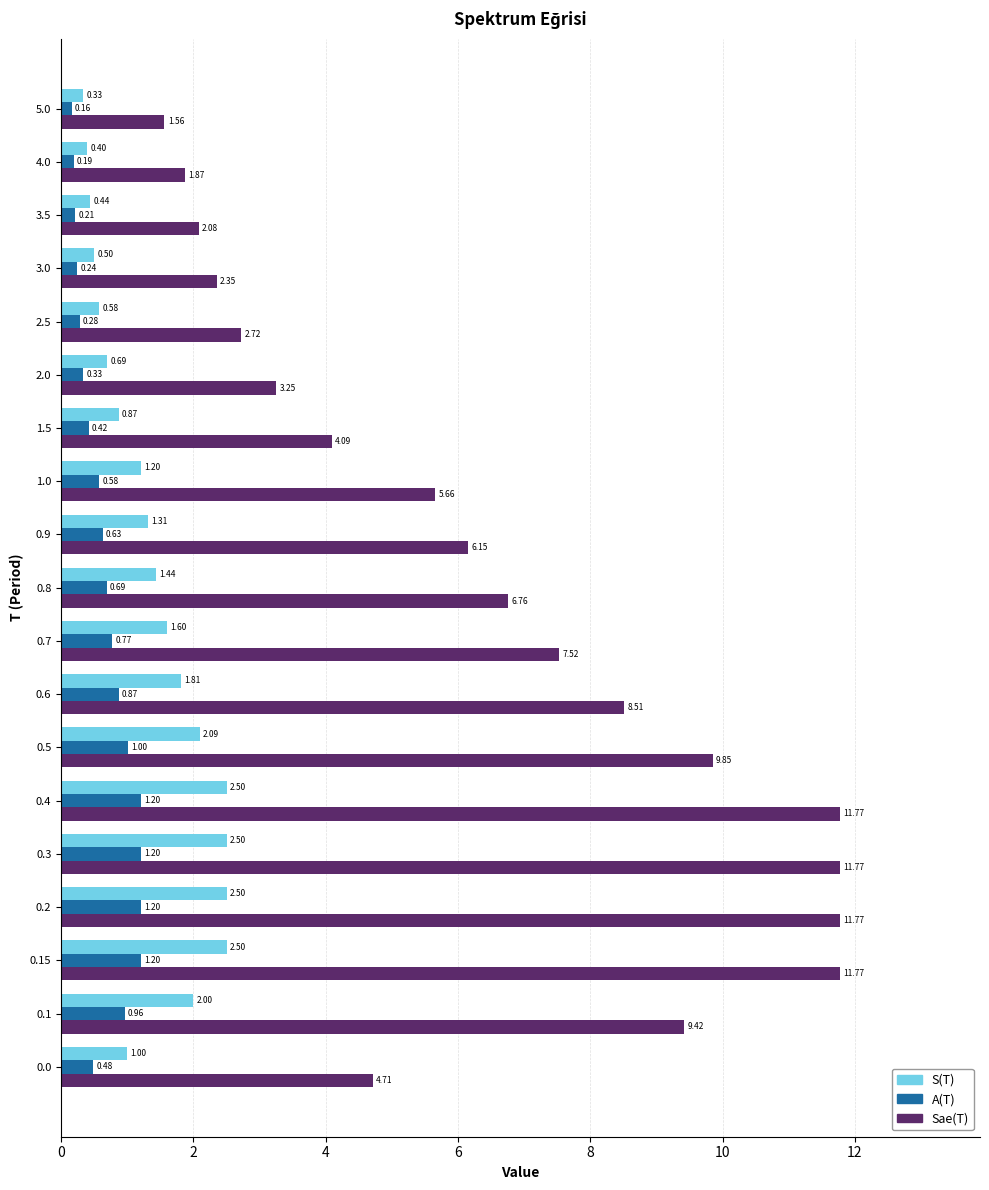

Which series has the widest spread of values?

Sae(T)